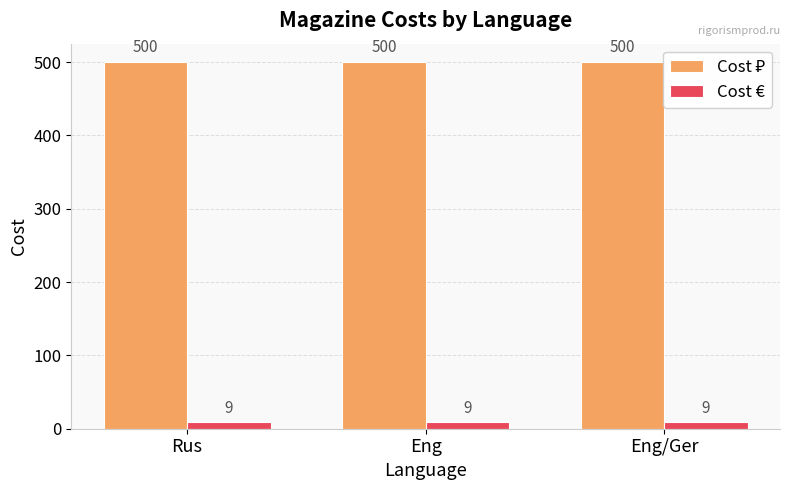

What is the label of the 2nd bar from the right?

Eng